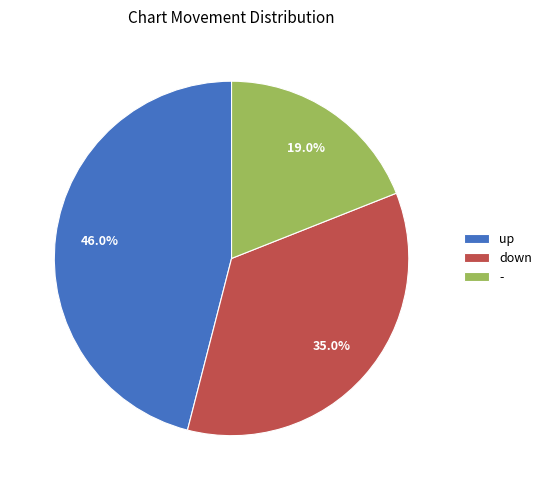

Between up and down, which is larger?

up